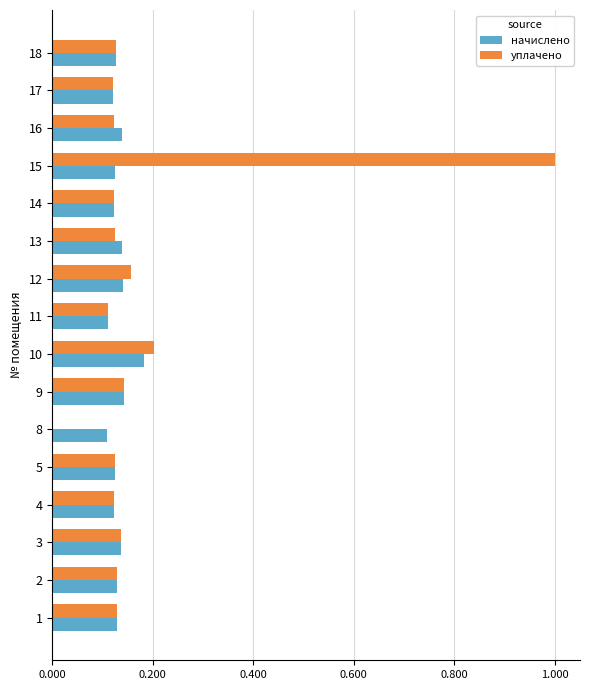

What is the sum of all начислено values?

2.1